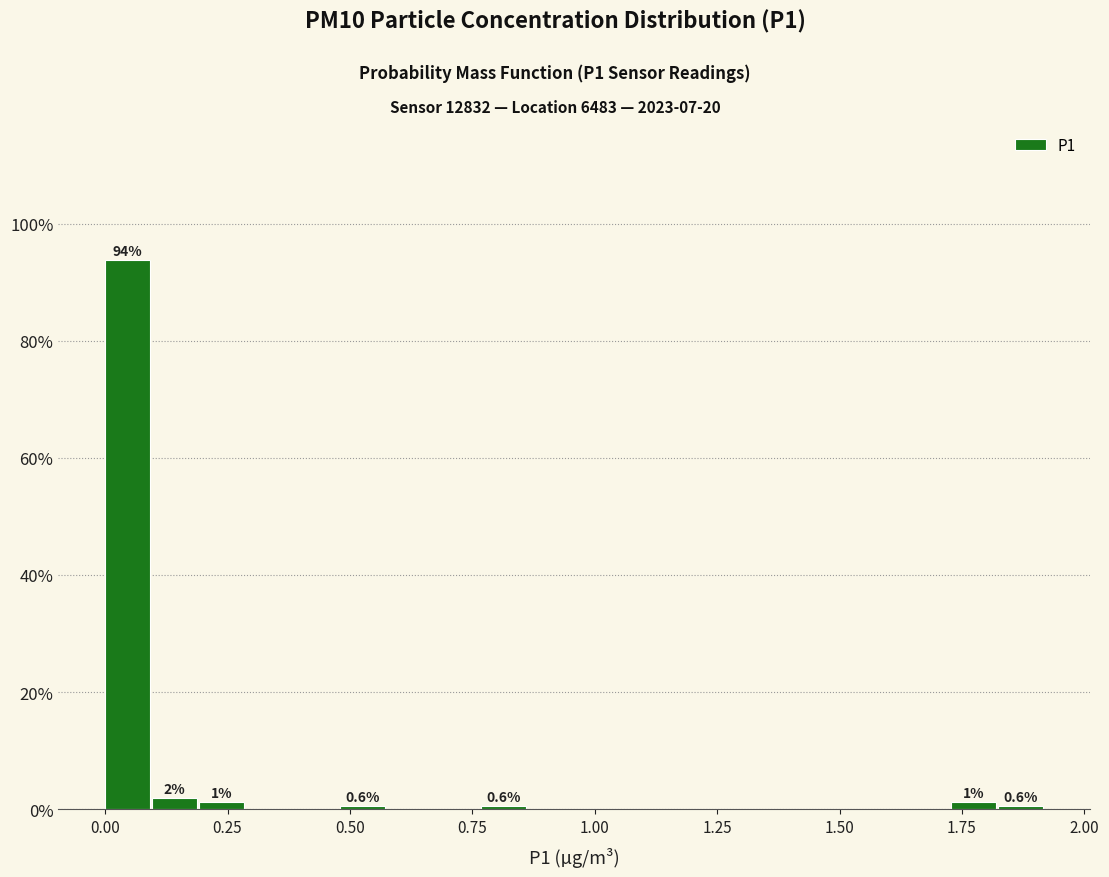

Around what value on the x-axis is the tallest bar? Give the approximate position of its centre, as read against the axis.

0.05